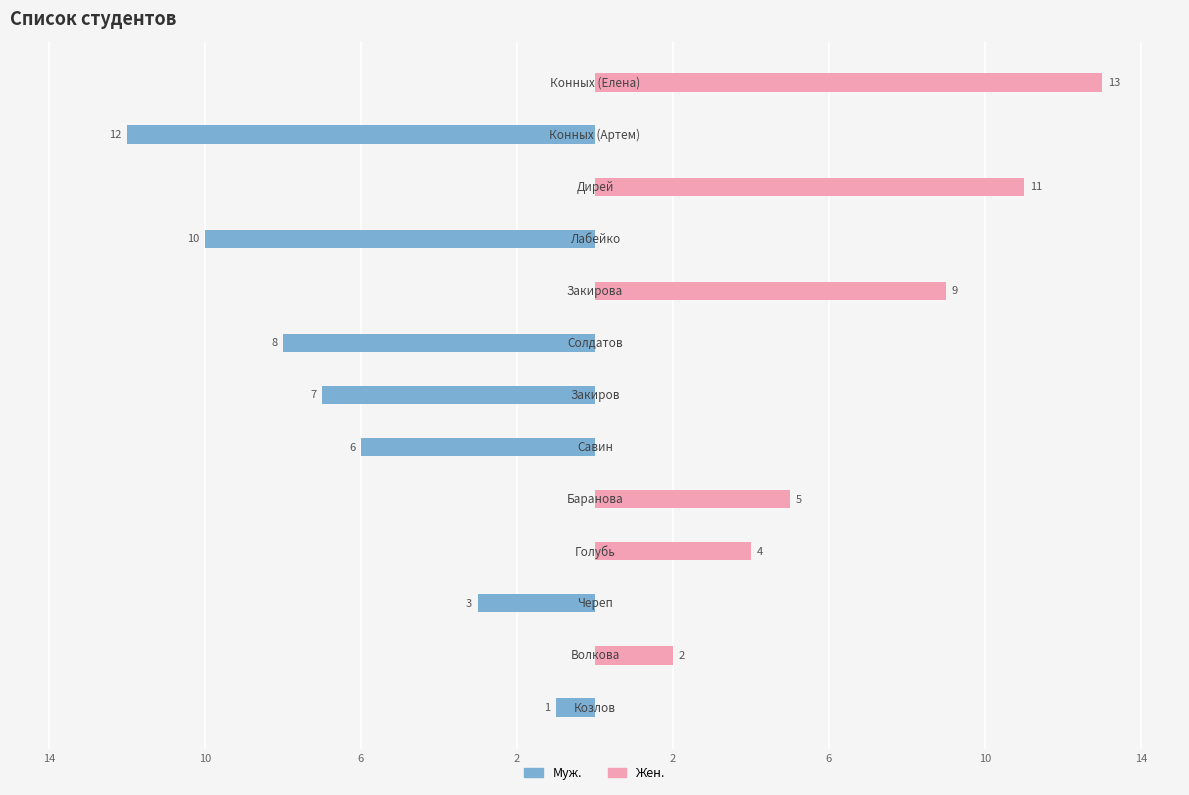

What is the difference between the Жен. values at 2 and 10?

2